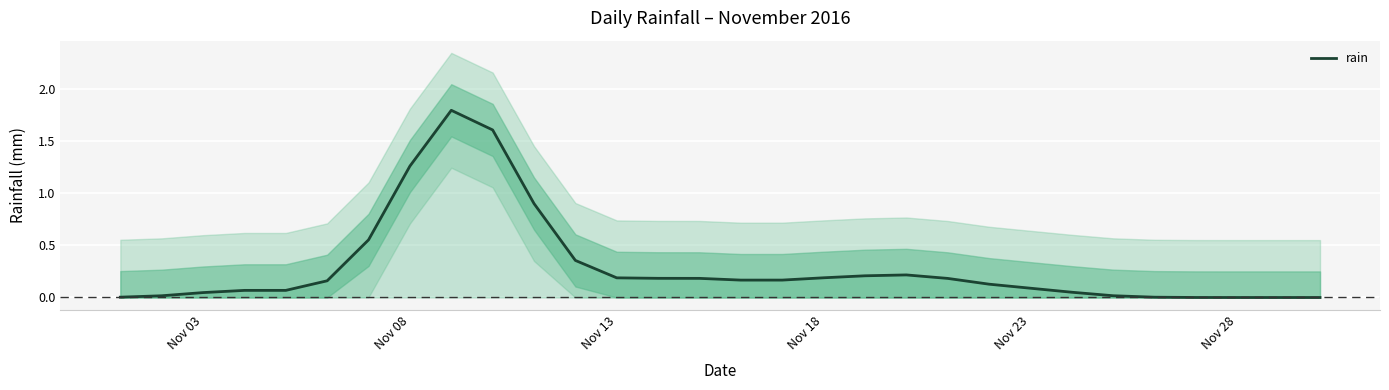

What is the highest value of the rain series?

1.8